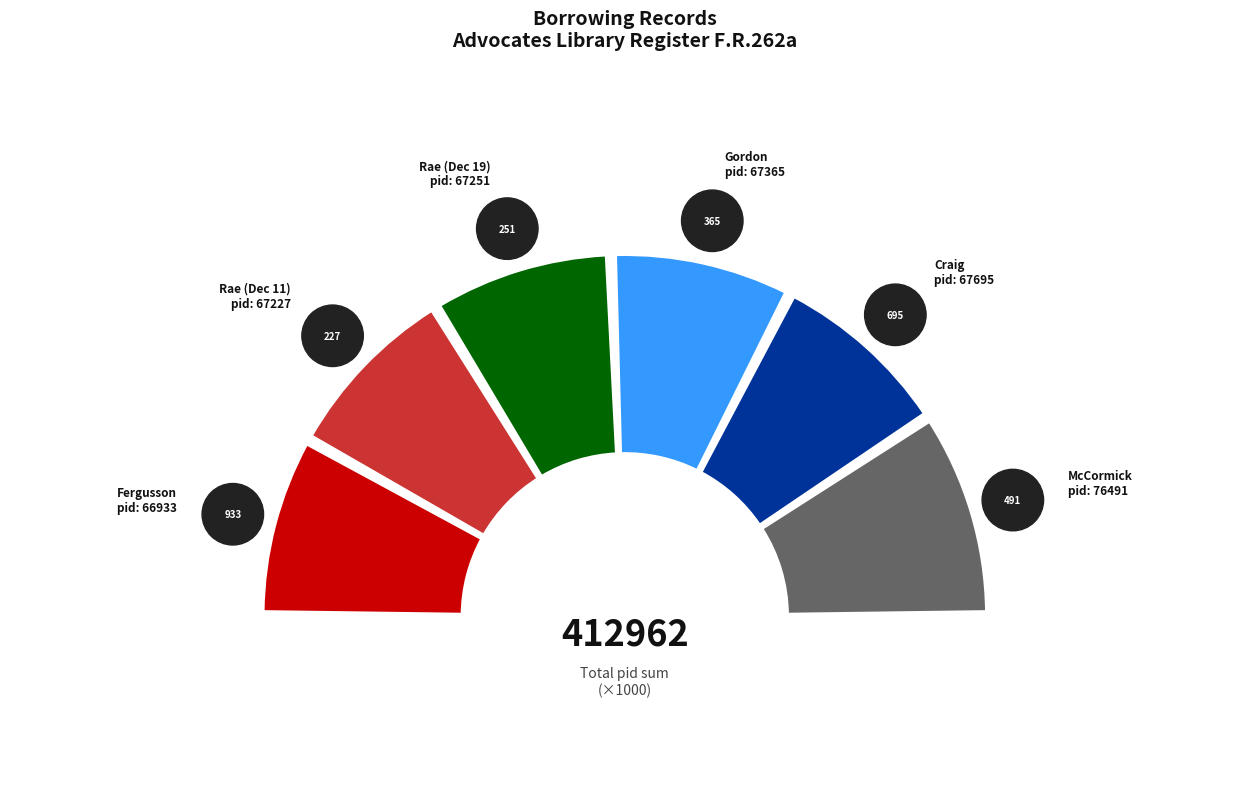

How much of the chart is everything except Fergusson, George?

83.8%